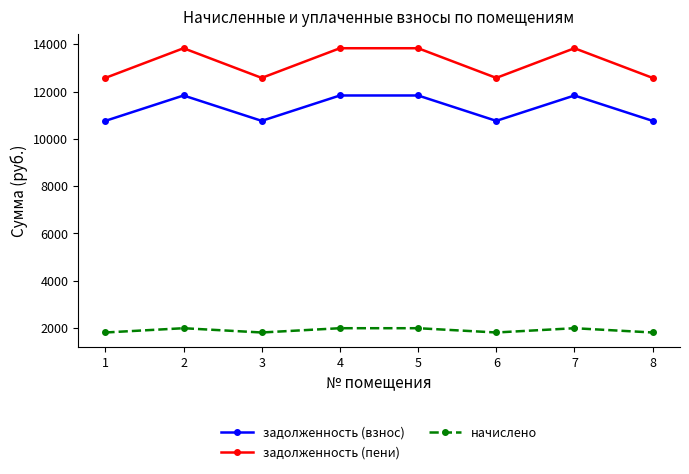

How many data points in задолженность (пени) are less than 13829?

4